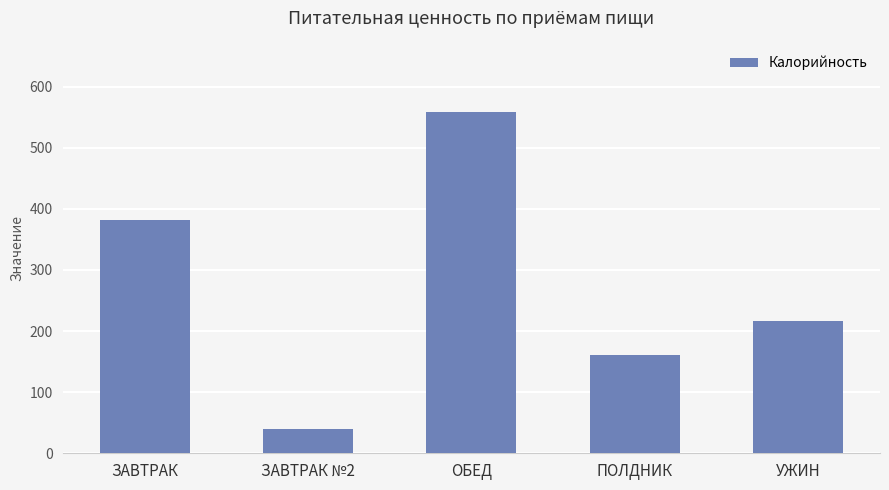

Which has a higher value, ПОЛДНИК or ЗАВТРАК?

ЗАВТРАК